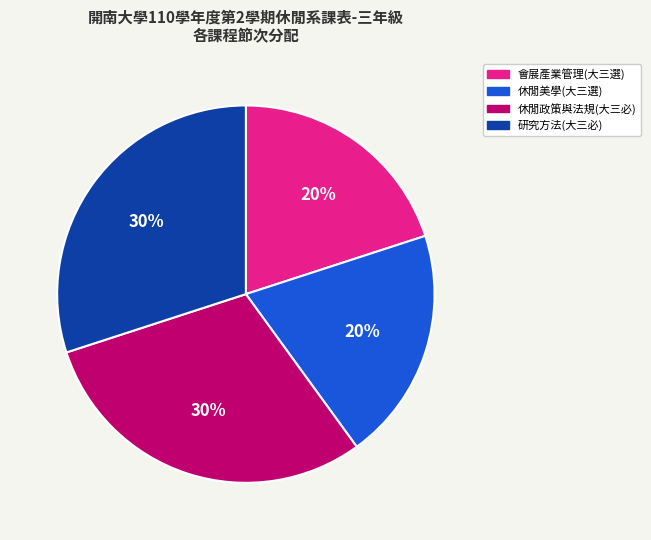

Does 研究方法(大三必) represent more than half of the total?

No